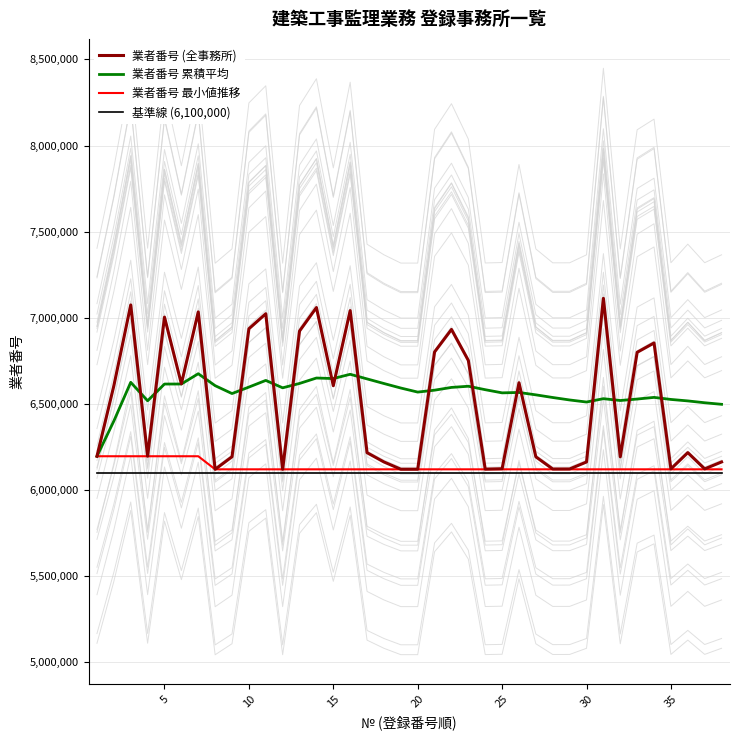

Does the chart display data point markers on the line(s)?

No